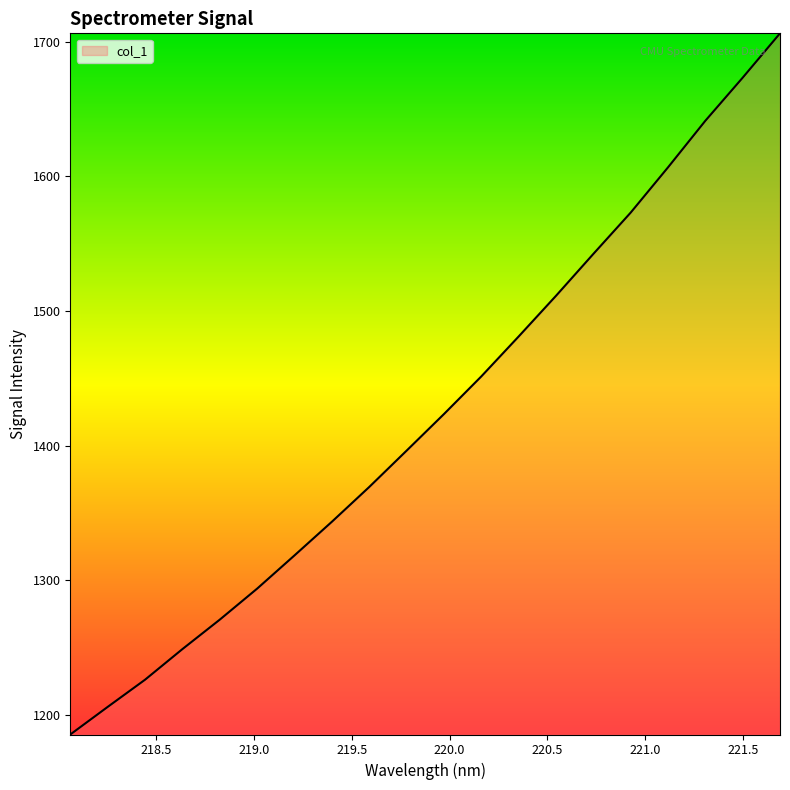

What is the greatest value displayed?

1706.1